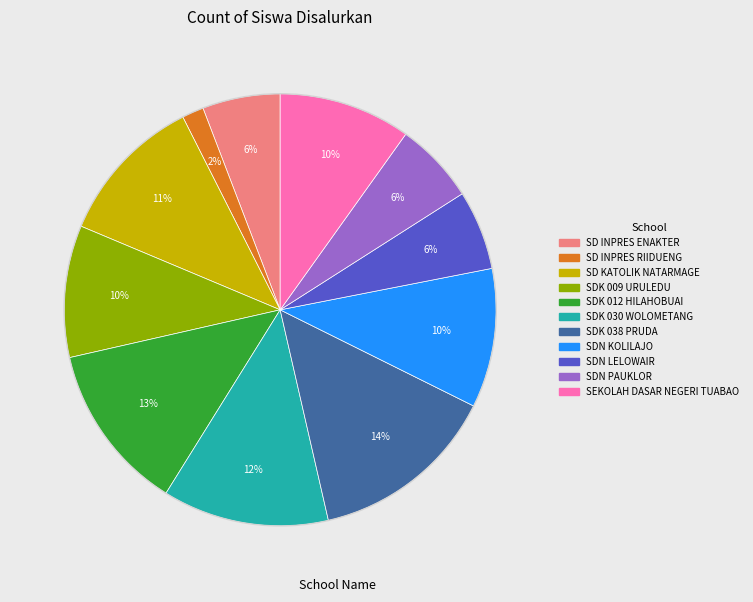

Does SDK 038 PRUDA represent more than half of the total?

No